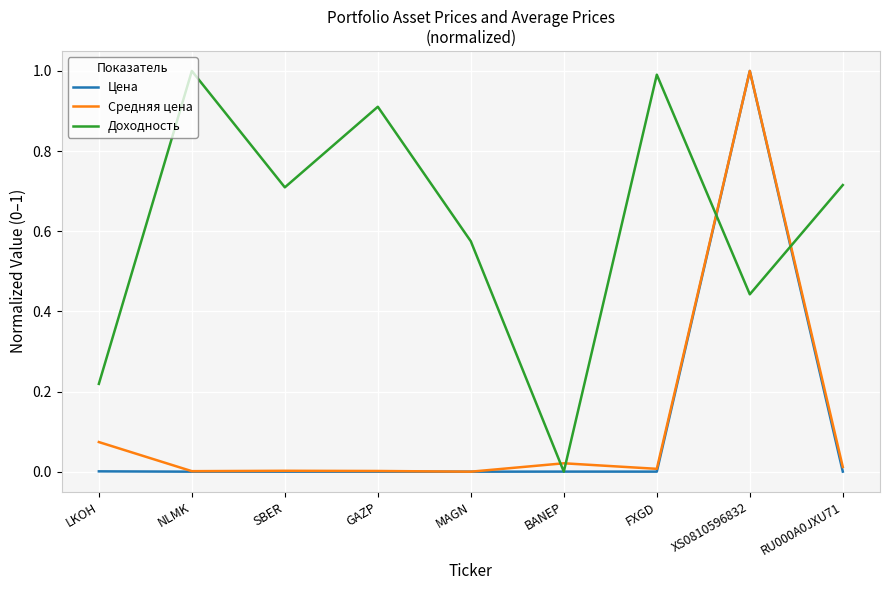

What are all the series names shown in the legend?

Цена, Средняя цена, Доходность